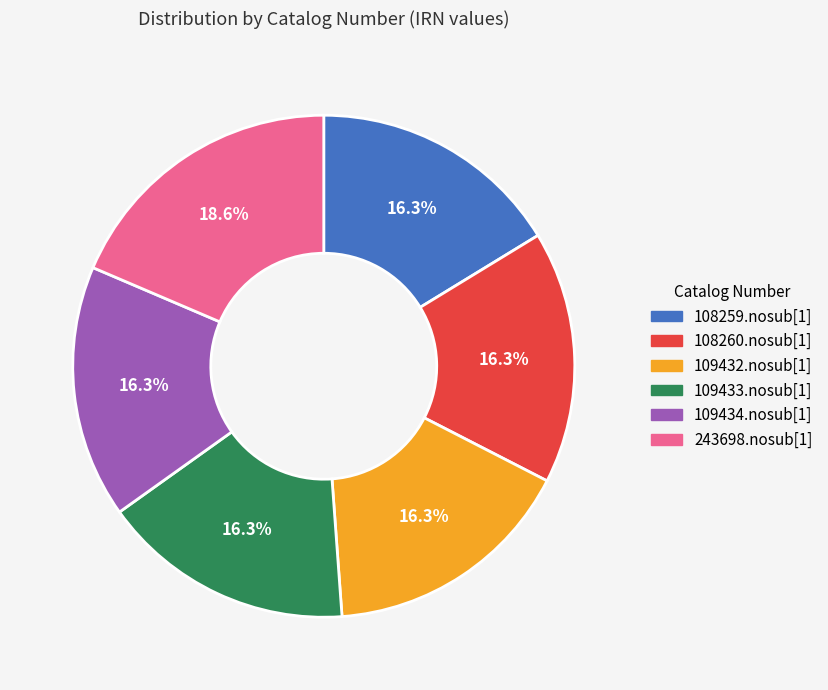

Approximately how many times larger is the value at 109432.nosub[1] compared to 108260.nosub[1]?

1.0